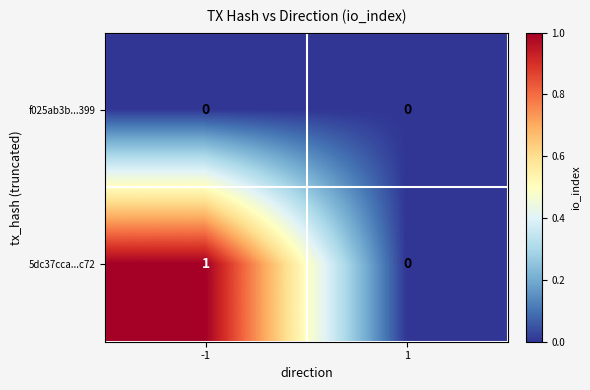

True or false: 5dc37cca...c72 has a value of 0 at -1.

False